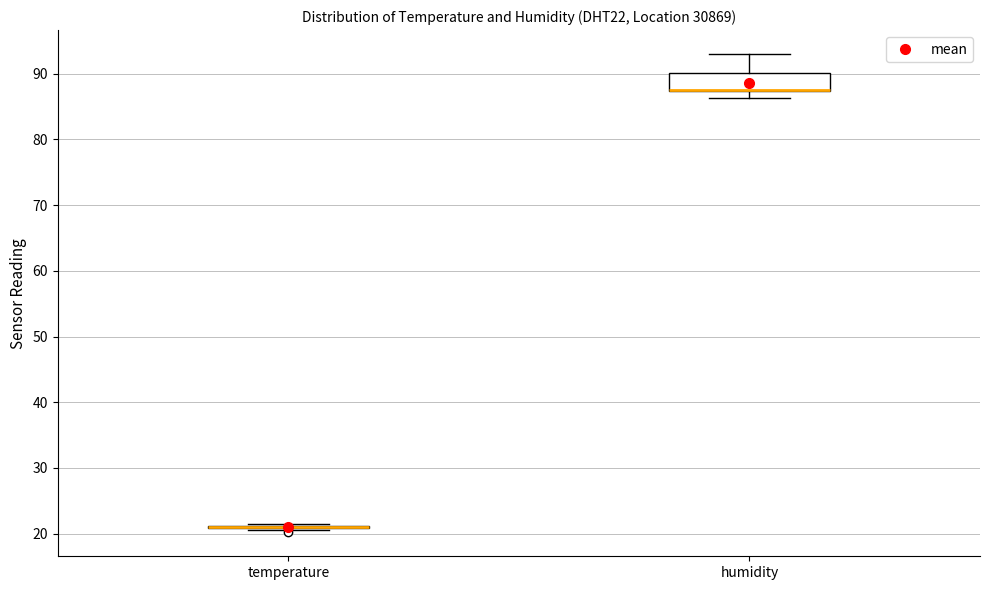

Reading left to right, transcribe this box plot: for each box, give where its median line is, the range the box spans, and where its two whiskers end, as read against the y-axis. The values are not printed on the chart, so give them approximately, as read against the axis.

temperature: box collapsed to a line at 21, whiskers 21 to 22
humidity: median 88 (drawn on the box's lower edge), box 87 to 90, whiskers 86 to 93